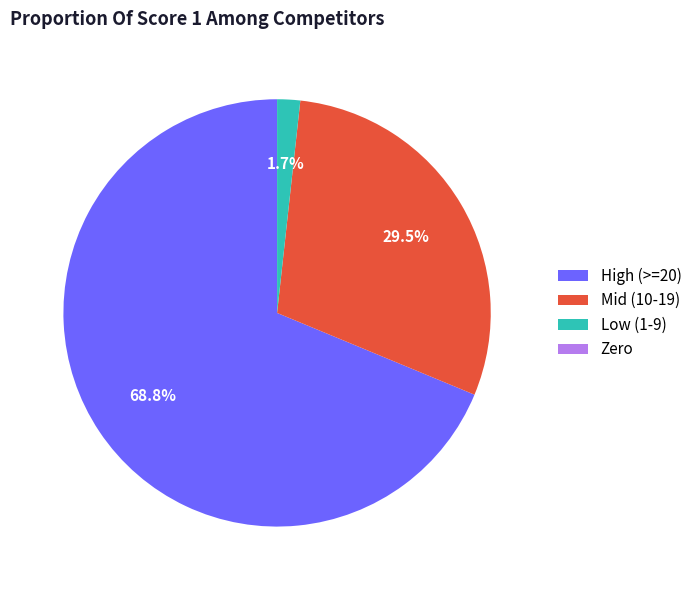

Which slice is the largest?

High (>=20)